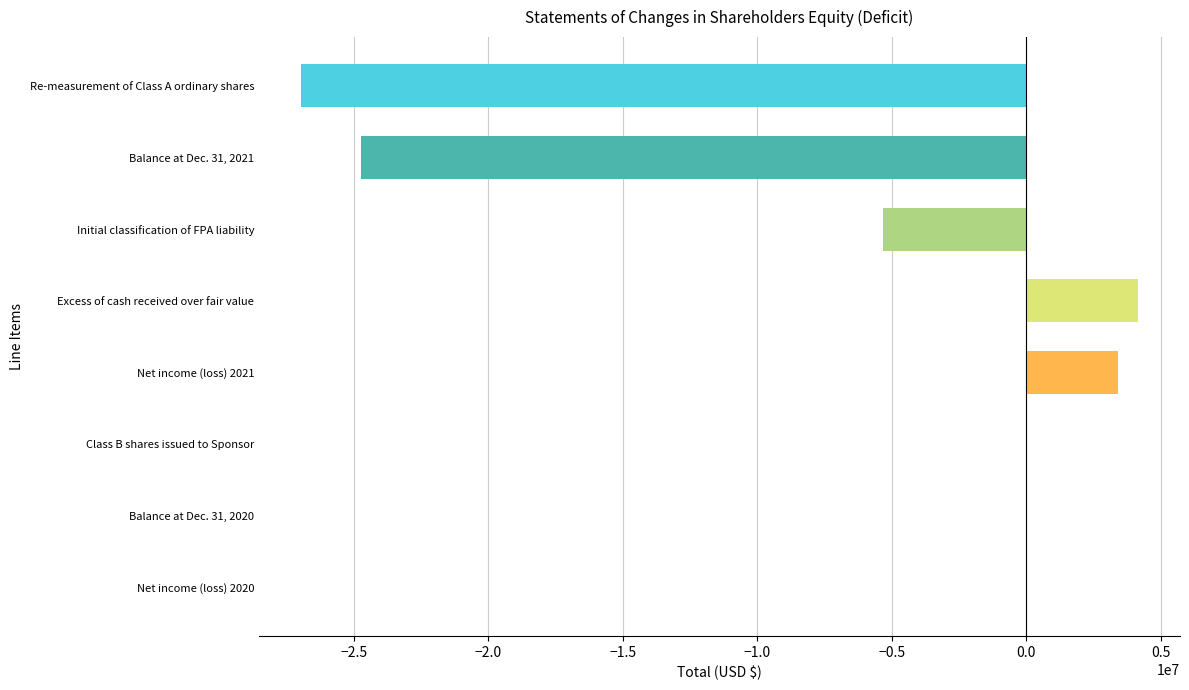

Which has a higher value, Excess of cash received over fair value or Re-measurement of Class A ordinary shares?

Excess of cash received over fair value